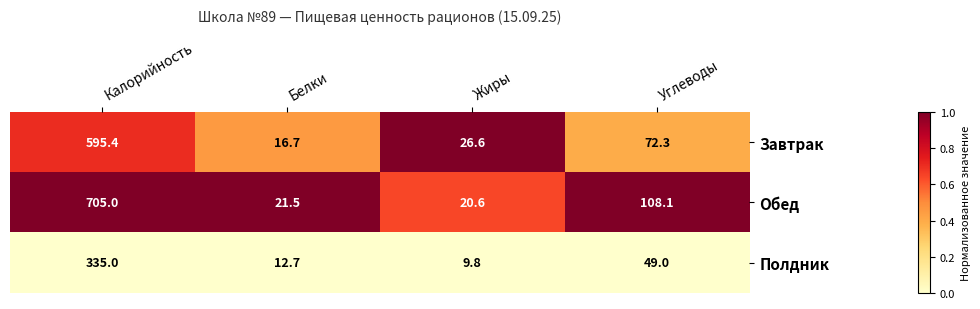

How many distinct data groups are displayed?

3